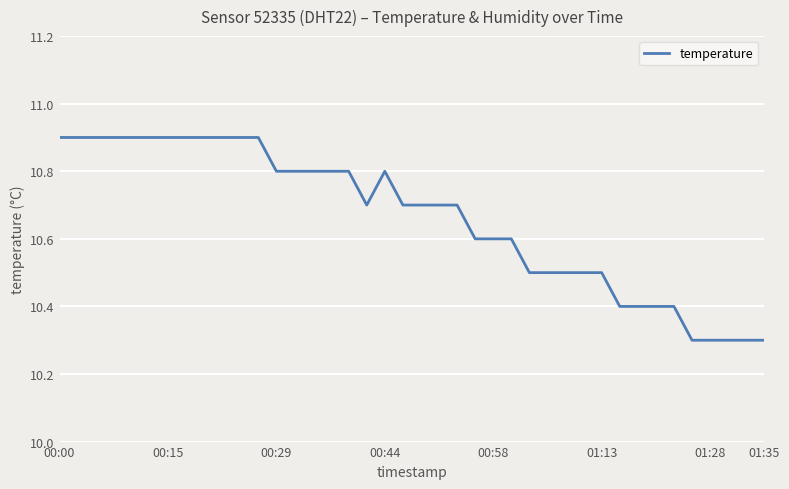

What is the difference between the maximum and minimum values?

0.6